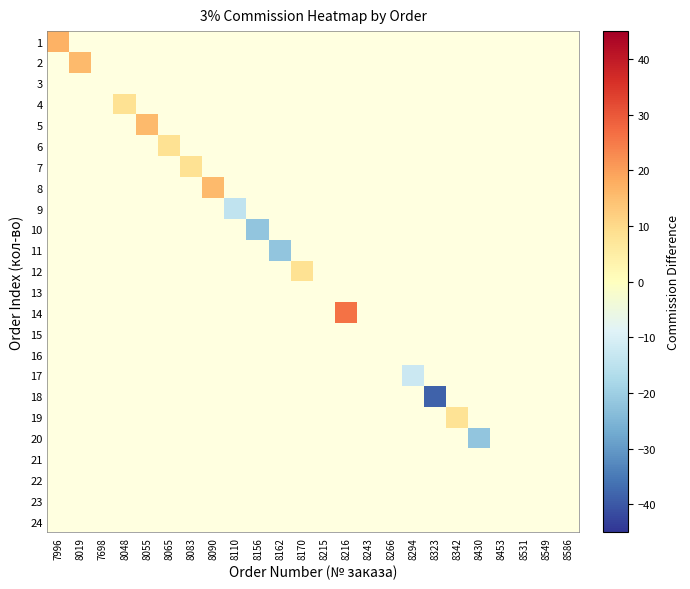

How many categories are shown in the chart?

24